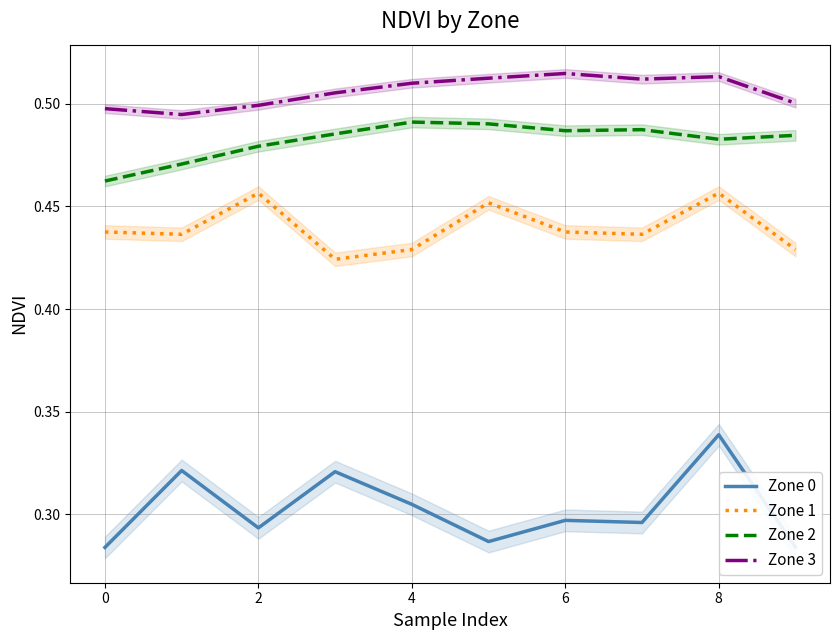

In Zone 1, how many points are higher than both neighbors (excluding endpoints)?

3